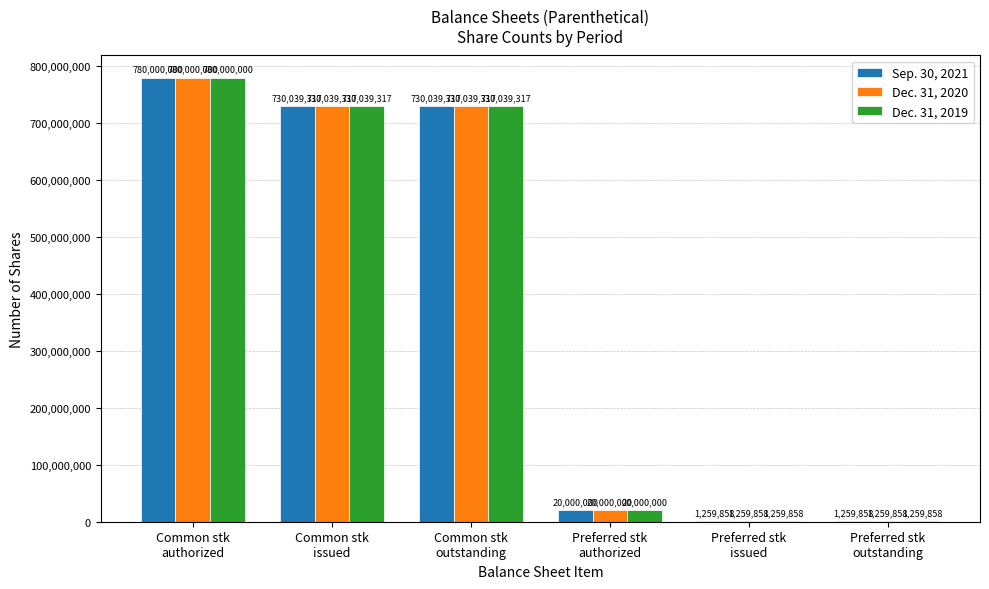

Reading left to right, what are all the values shown in this chart?

Sep. 30, 2021: 780000000	730039317	730039317	20000000	1259858	1259858
Dec. 31, 2020: 780000000	730039317	730039317	20000000	1259858	1259858
Dec. 31, 2019: 780000000	730039317	730039317	20000000	1259858	1259858